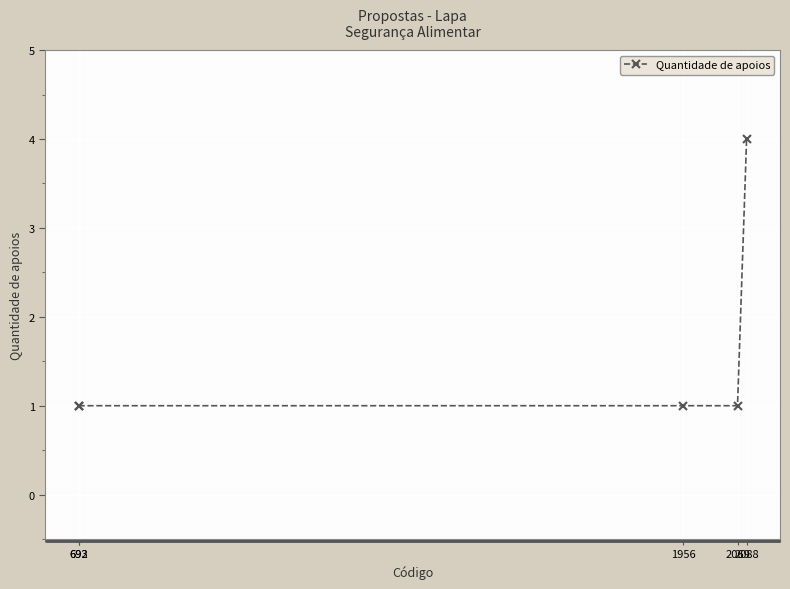

True or false: the data has more than 2 interior local peaks.

False